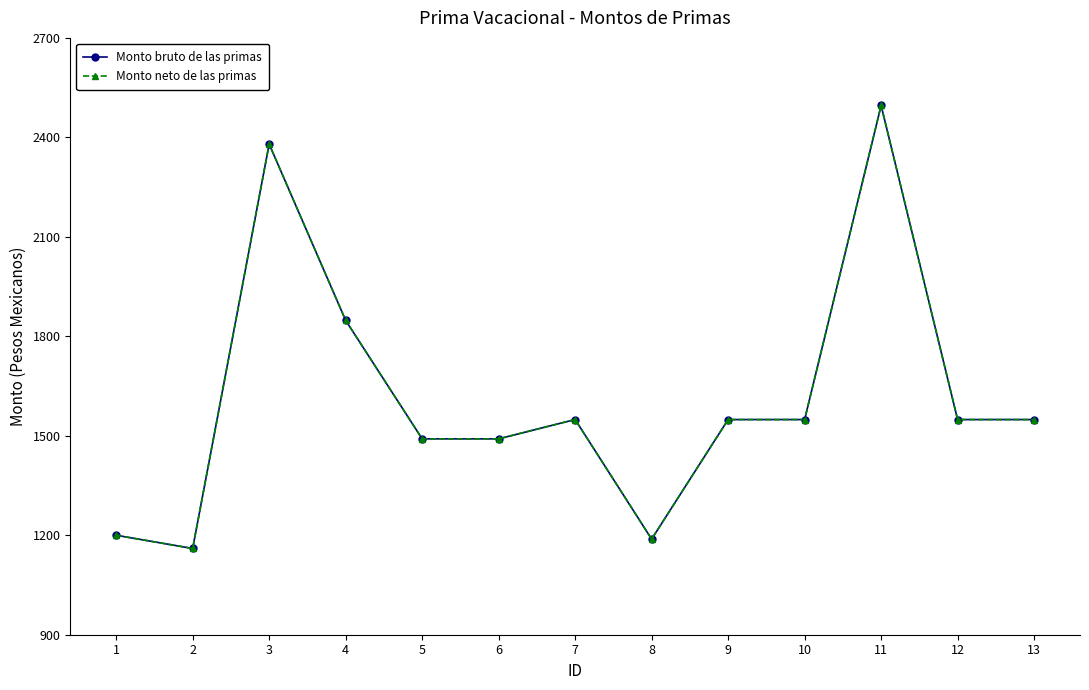

Where is the first local maximum for Monto bruto de las primas?

3